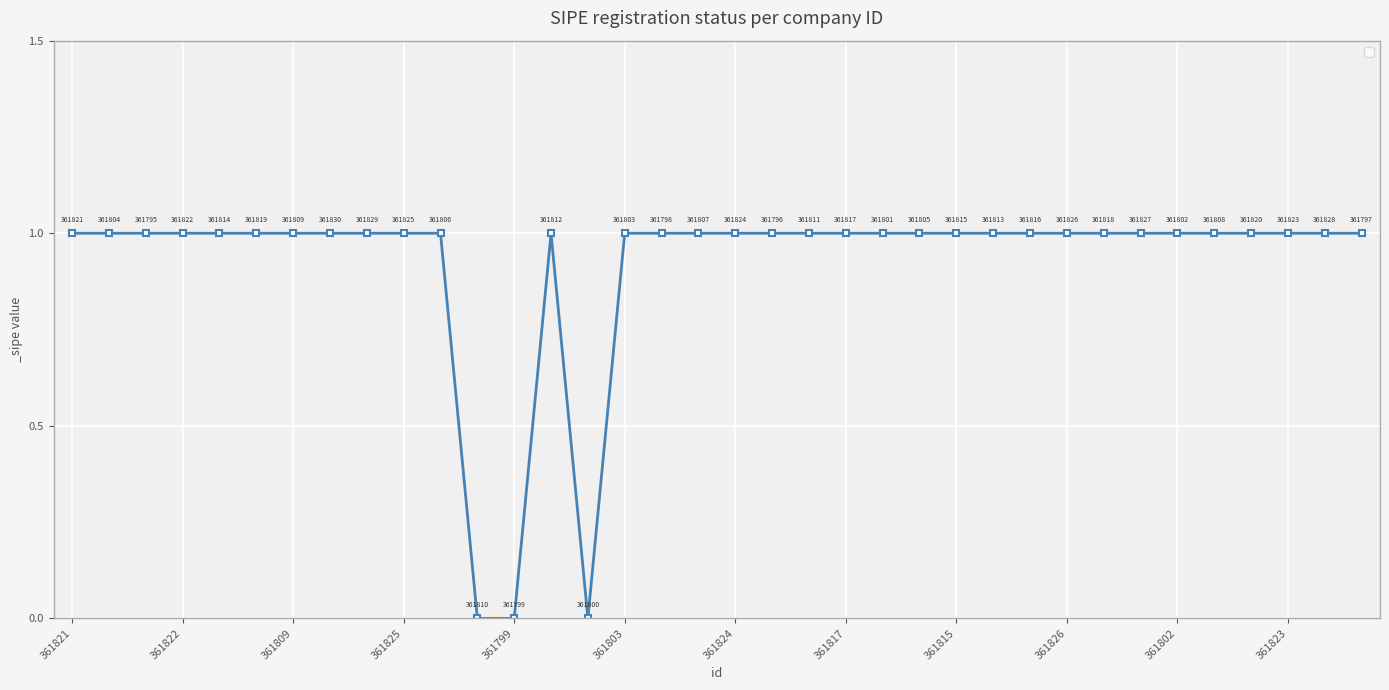

True or false: there are more than 0 points higher than both neighbors.

True